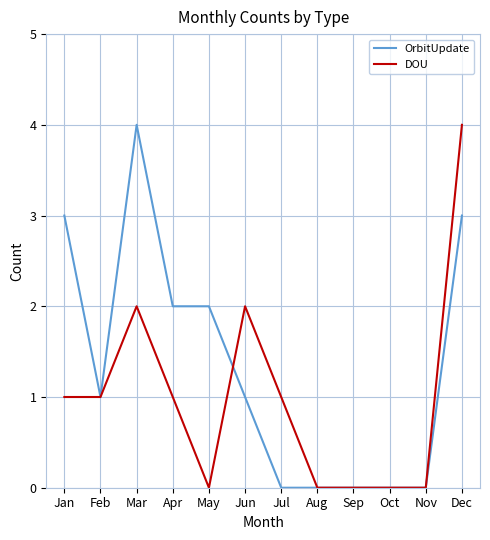

Between Mar and Aug, which series saw the biggest shift?

OrbitUpdate